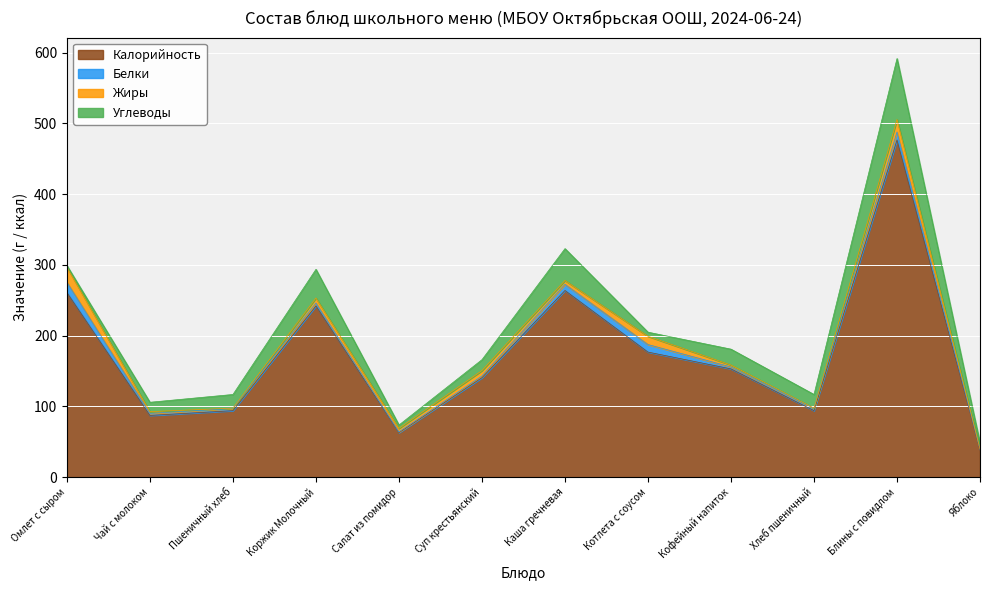

True or false: Калорийность and Углеводы cross at least once.

False